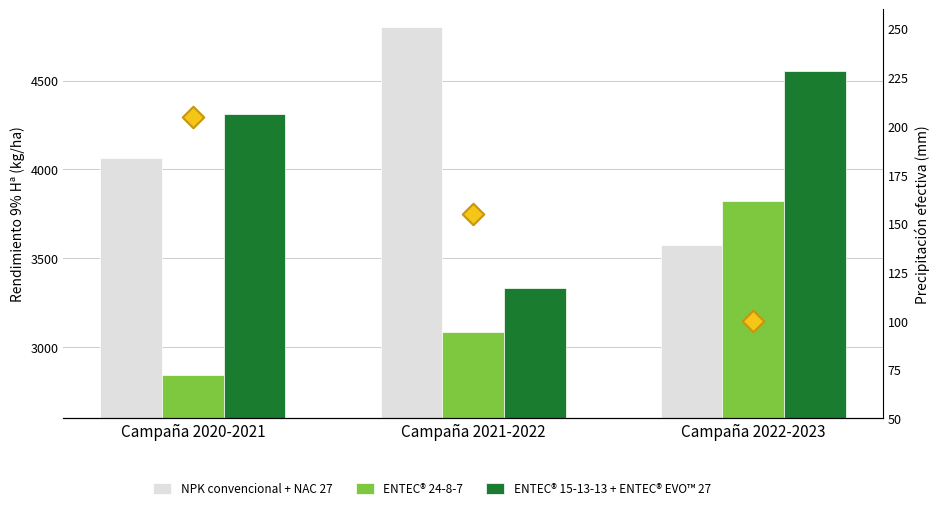

At which category is the sum across all series the highest?

Campaña 2022-2023